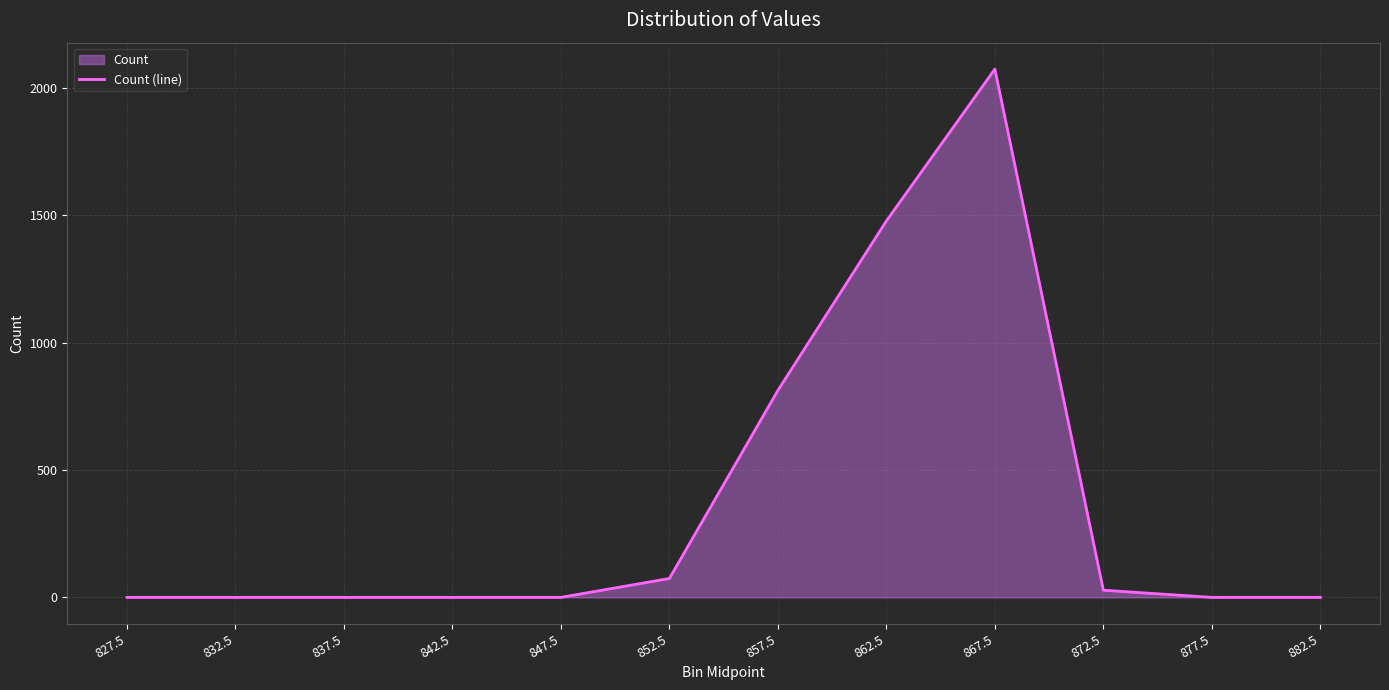

How many lines are shown in the chart?

1